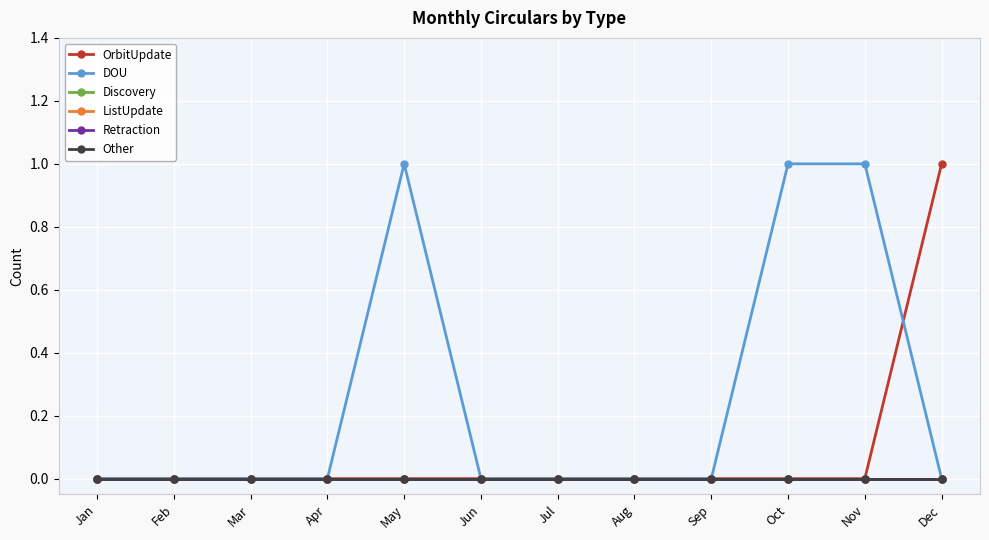

What is the spread (max minus min) of values at Dec?

1